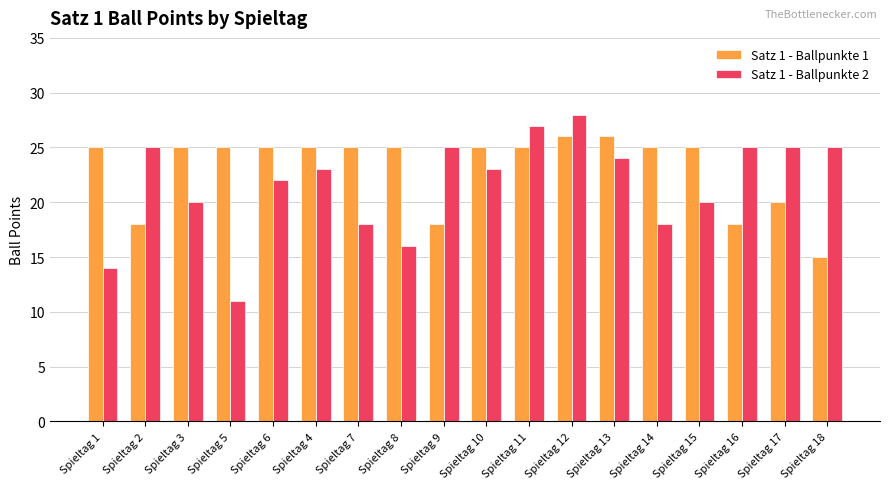

Reading left to right, list all the values displayed in this chart.

Satz 1 - Ballpunkte 1: Spieltag 1=25	Spieltag 2=18	Spieltag 3=25	Spieltag 5=25	Spieltag 6=25	Spieltag 4=25	Spieltag 7=25	Spieltag 8=25	Spieltag 9=18	Spieltag 10=25	Spieltag 11=25	Spieltag 12=26	Spieltag 13=26	Spieltag 14=25	Spieltag 15=25	Spieltag 16=18	Spieltag 17=20	Spieltag 18=15
Satz 1 - Ballpunkte 2: Spieltag 1=14	Spieltag 2=25	Spieltag 3=20	Spieltag 5=11	Spieltag 6=22	Spieltag 4=23	Spieltag 7=18	Spieltag 8=16	Spieltag 9=25	Spieltag 10=23	Spieltag 11=27	Spieltag 12=28	Spieltag 13=24	Spieltag 14=18	Spieltag 15=20	Spieltag 16=25	Spieltag 17=25	Spieltag 18=25